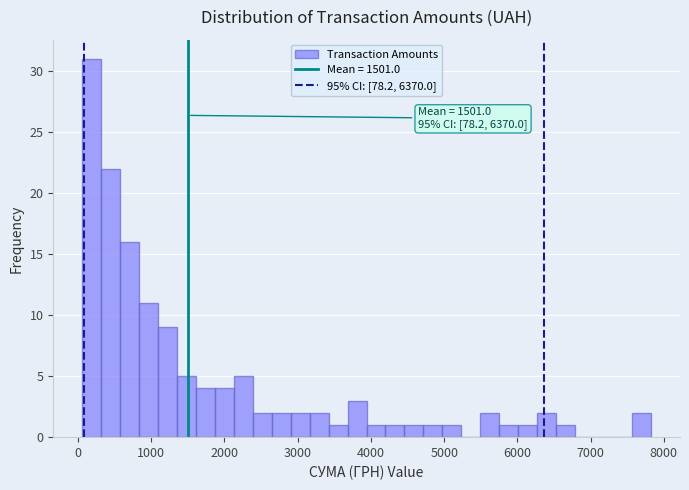

Around what value on the x-axis is the tallest bar? Give the approximate position of its centre, as read against the axis.

200